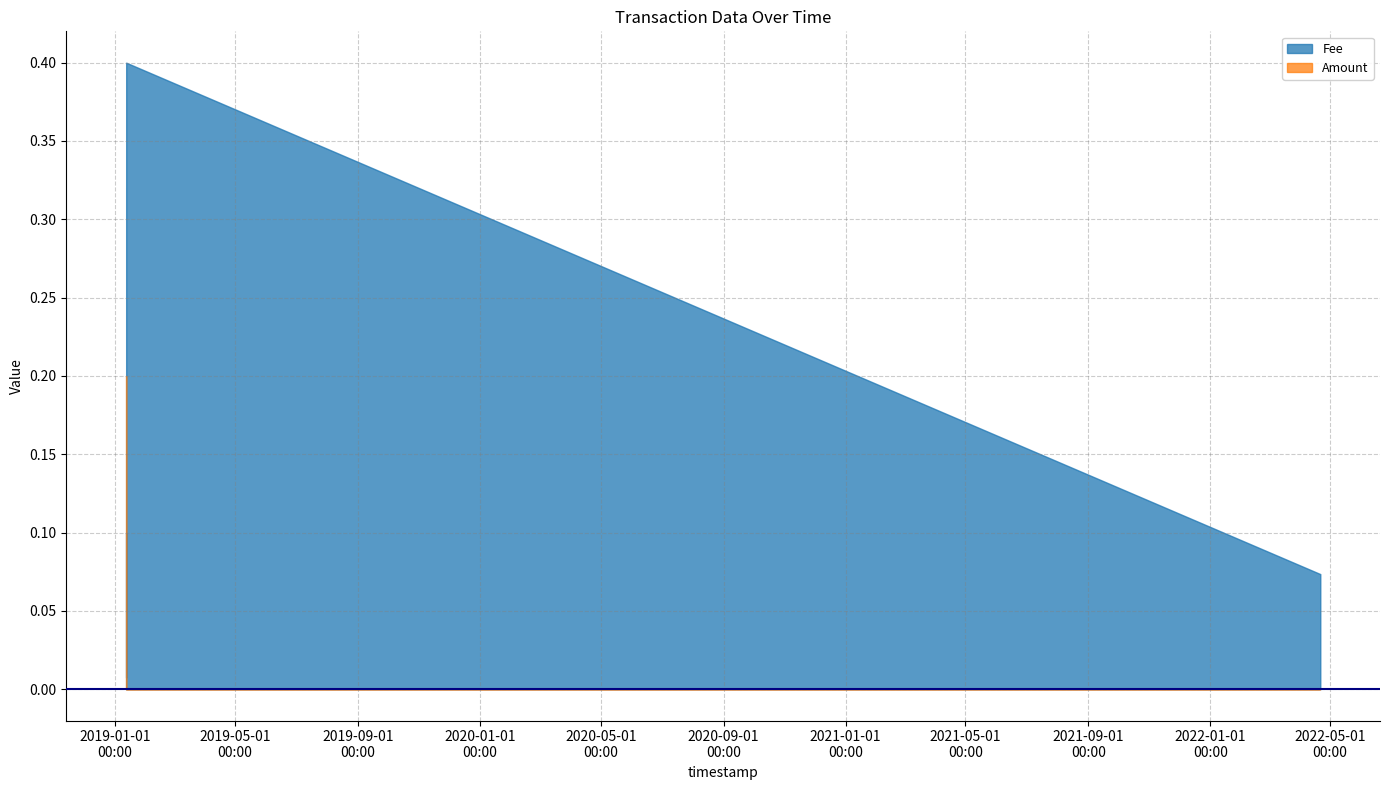

How many categories are shown in the chart?

6